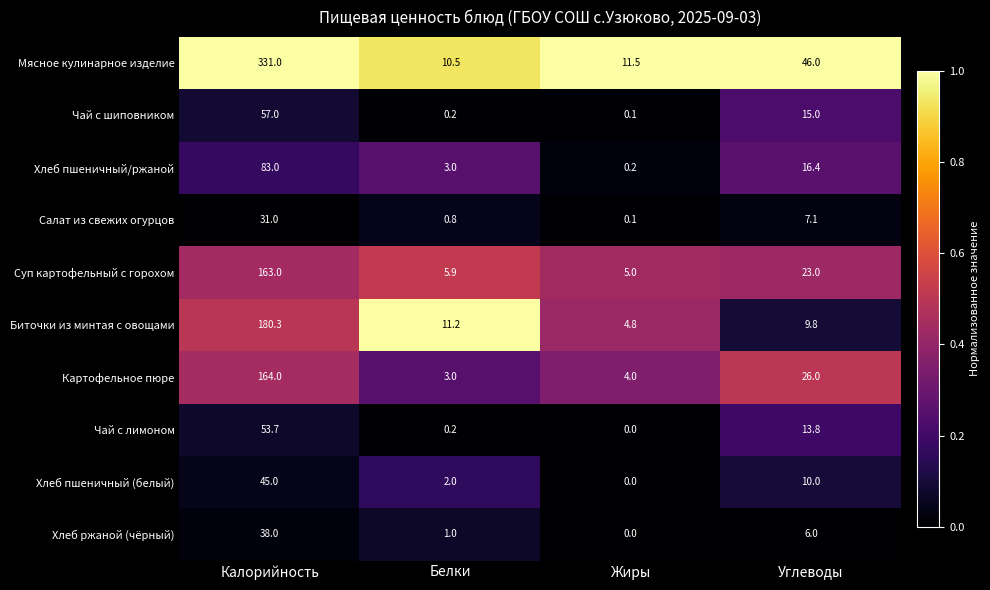

Which series has the largest range (max minus min)?

Мясное кулинарное изделие